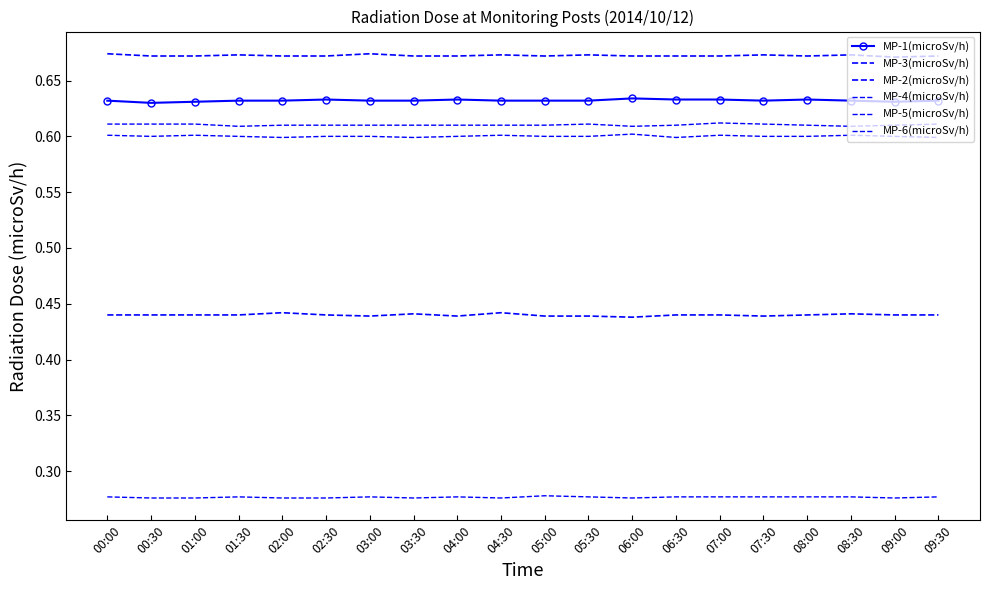

The value of MP-5(microSv/h) at 06:30 is 1.1. True or false?

False